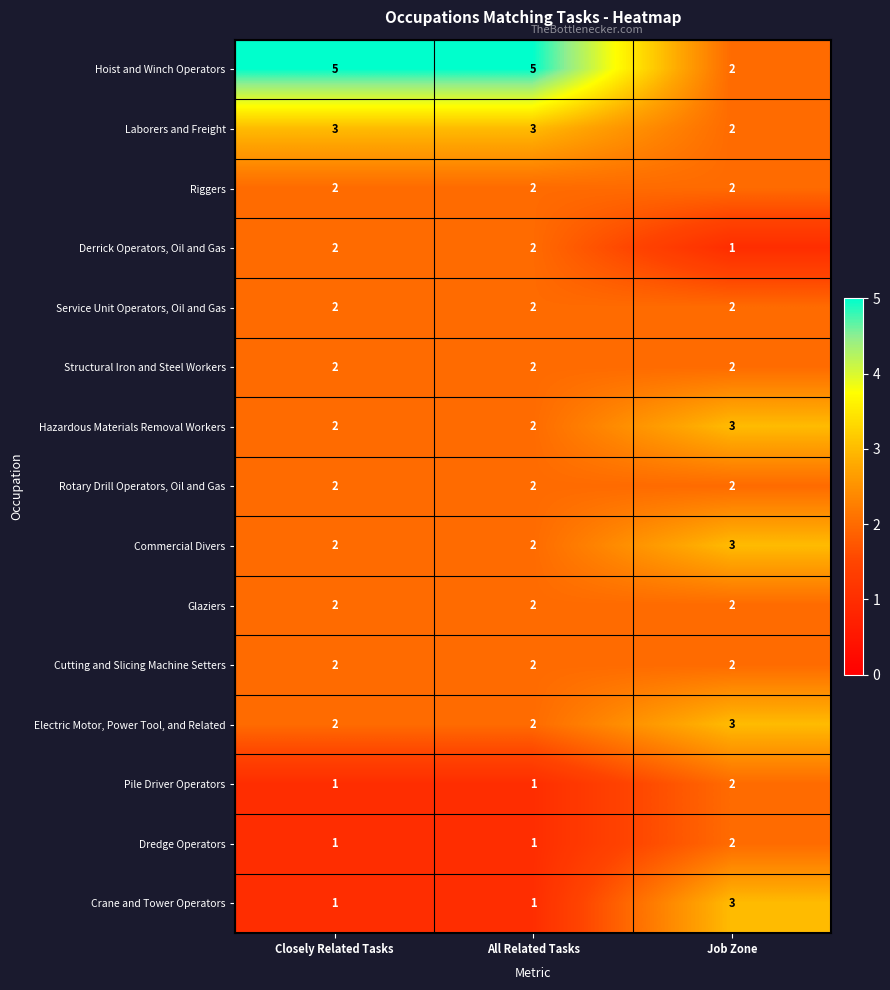

What is the smallest value displayed?

1